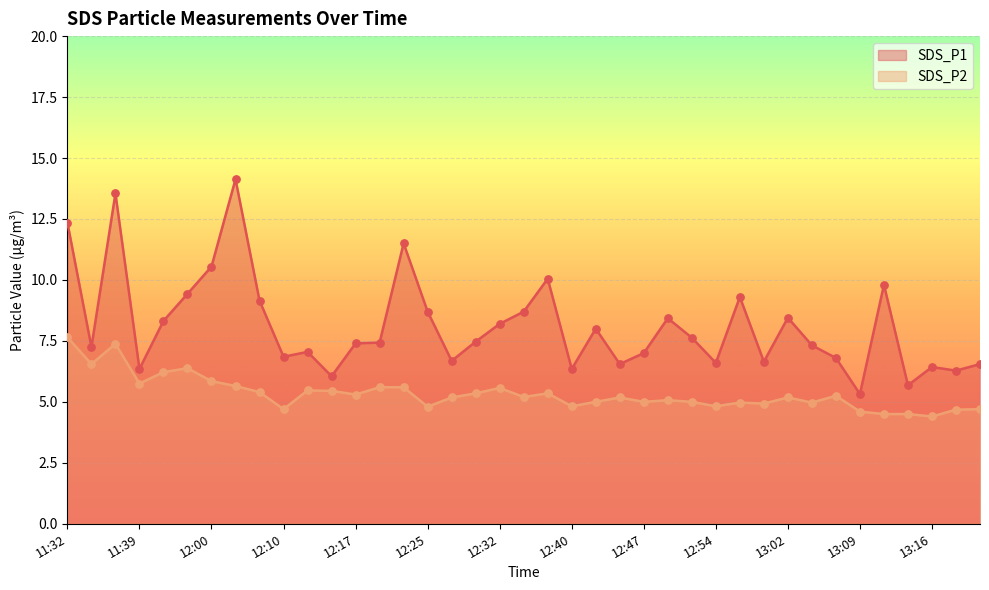

At how many categories does at least one series exceed 9?

10